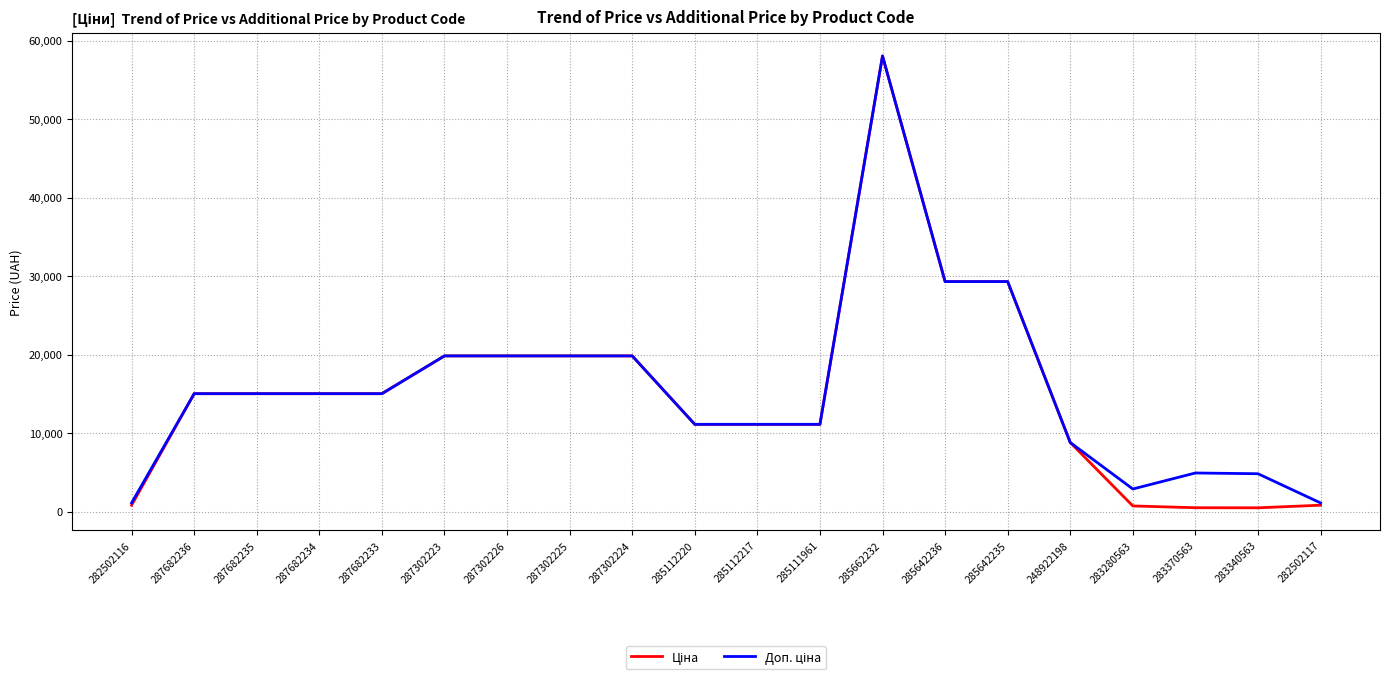

Which category has the highest value across all series?

285662232